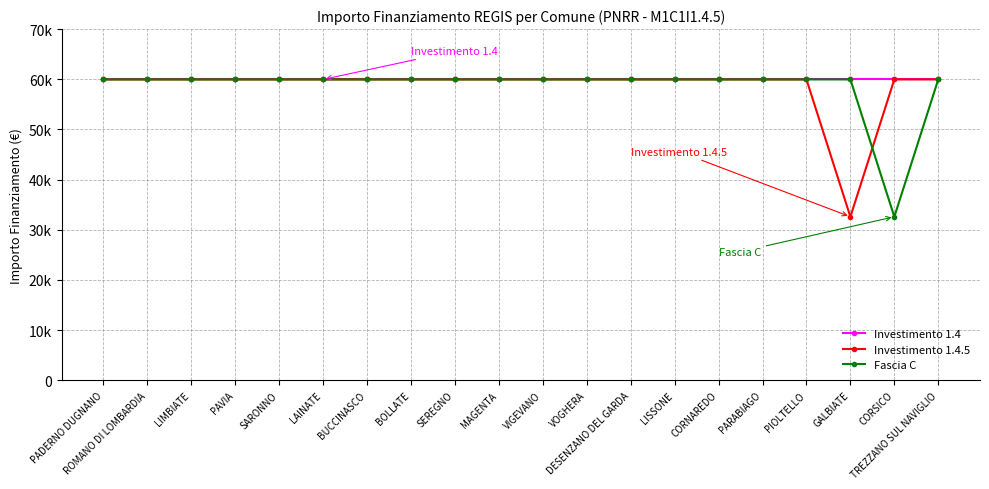

True or false: Investimento 1.4 has a value of 28322 at PAVIA.

False